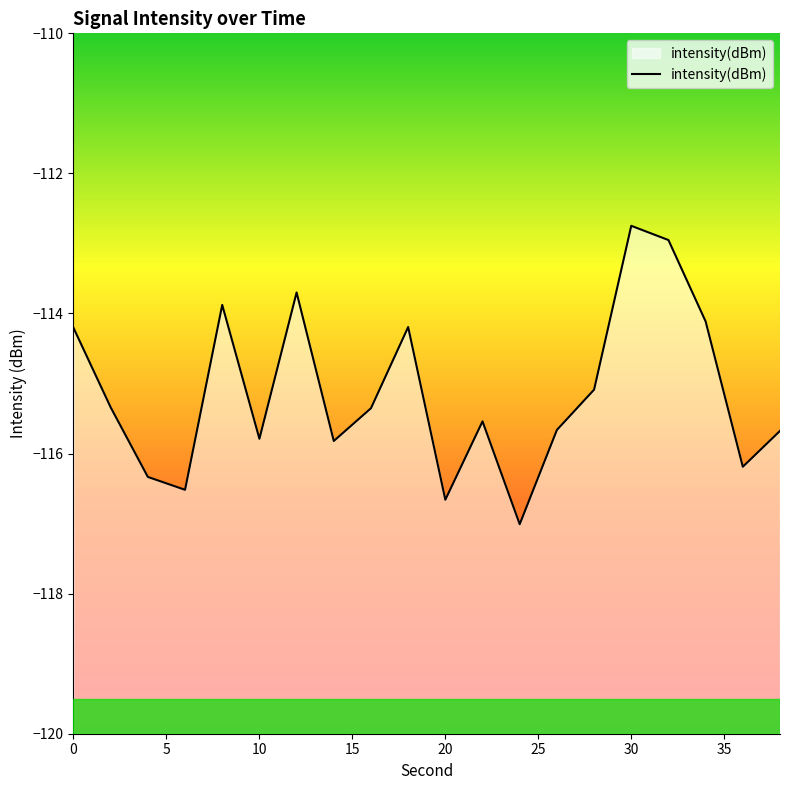

List the labels in order of value, smallest first.

24, 20, 6, 4, 36, 14, 10, 38, 26, 22, 16, 2, 28, 0, 18, 34, 8, 12, 32, 30